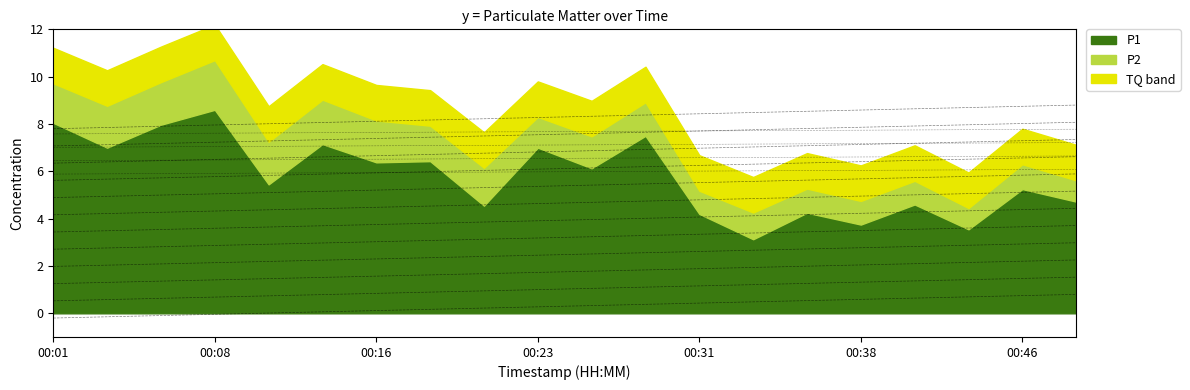

Is it true that P2 equals 0.5 at 00:03?

False